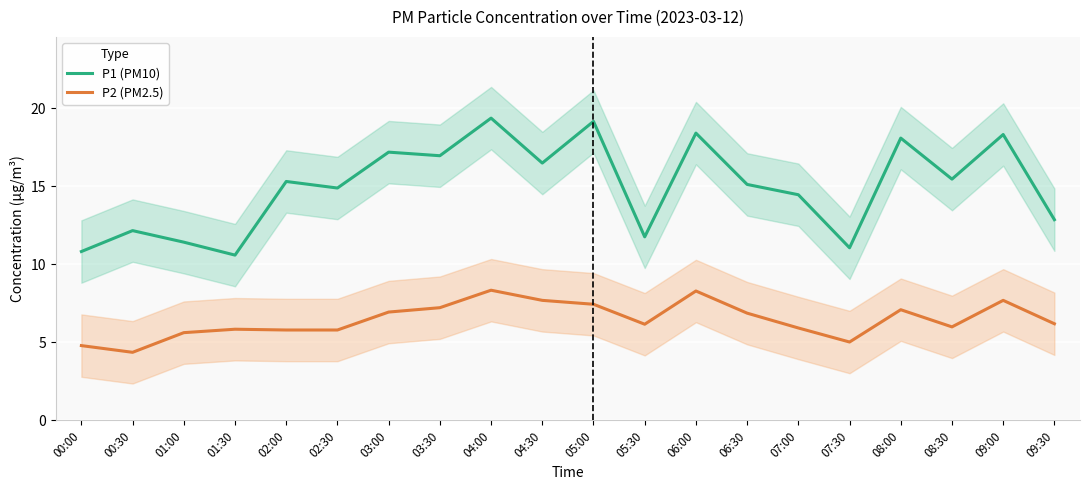

True or false: P2 (PM2.5) and P1 (PM10) cross at least once.

False